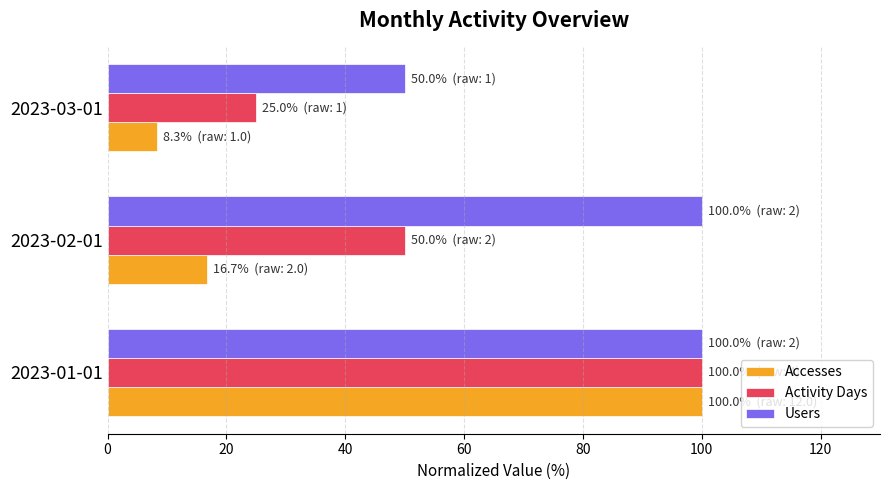

Which series changed the most between 2023-02-01 and 2023-03-01?

Users